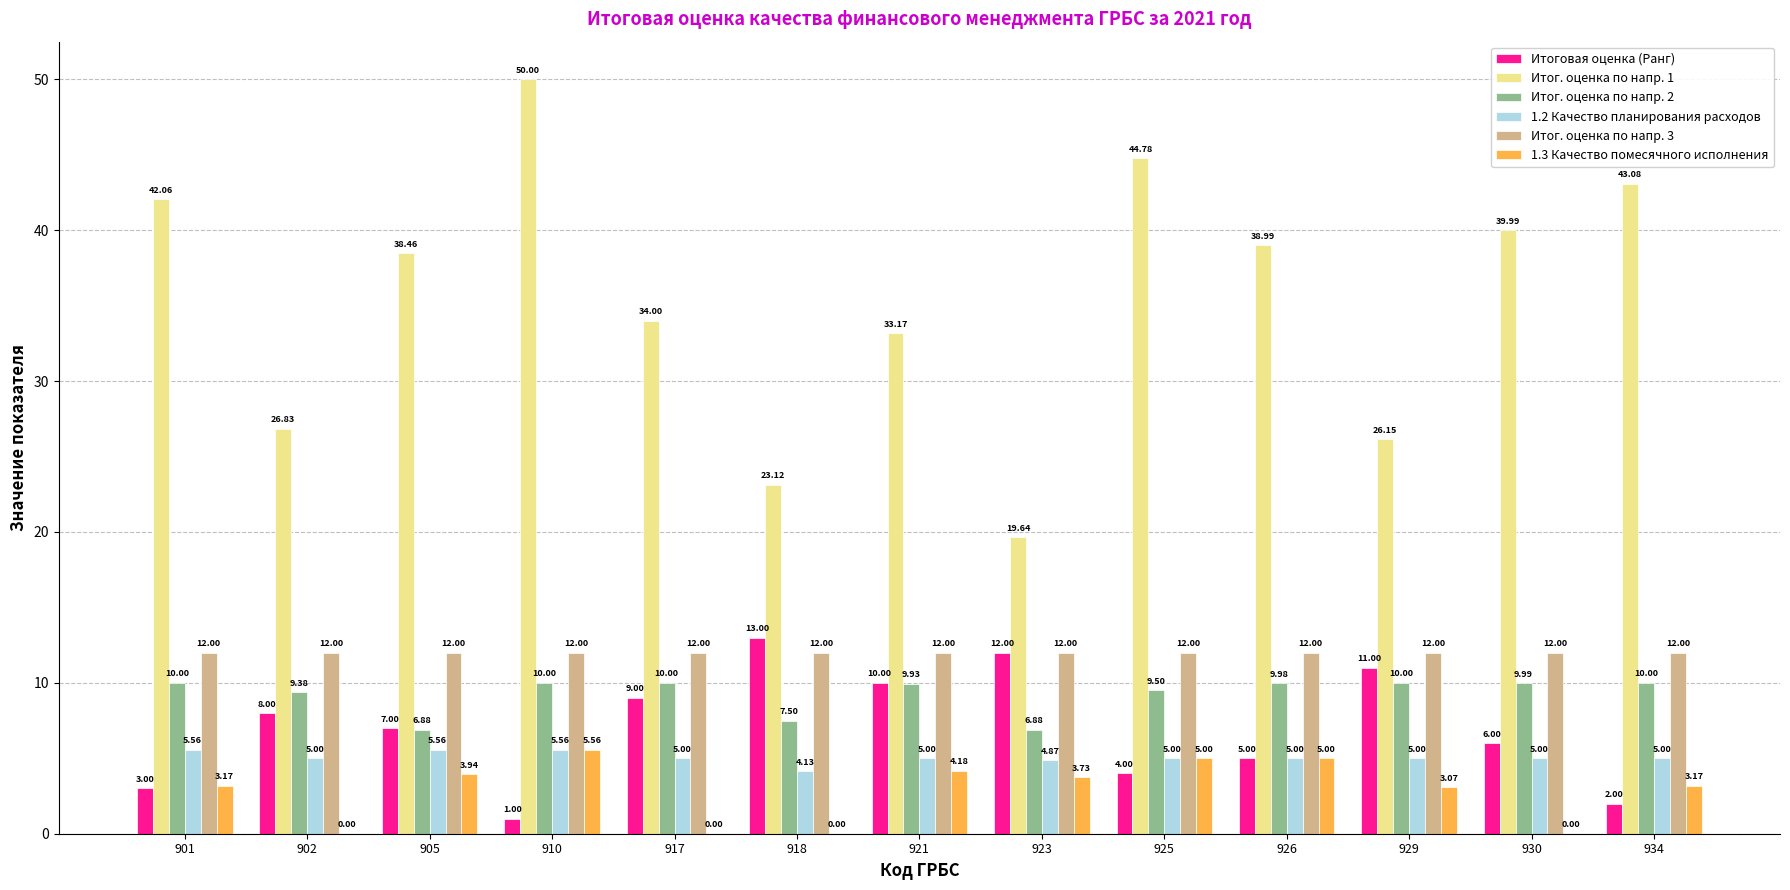

Count the number of categories in the chart.

13